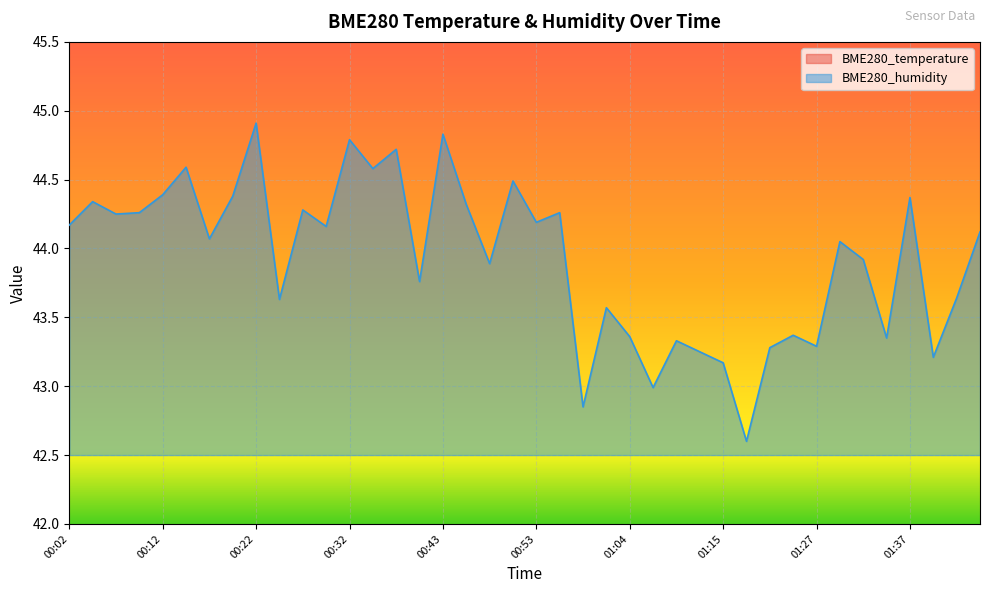

How many categories are shown in the chart?

40